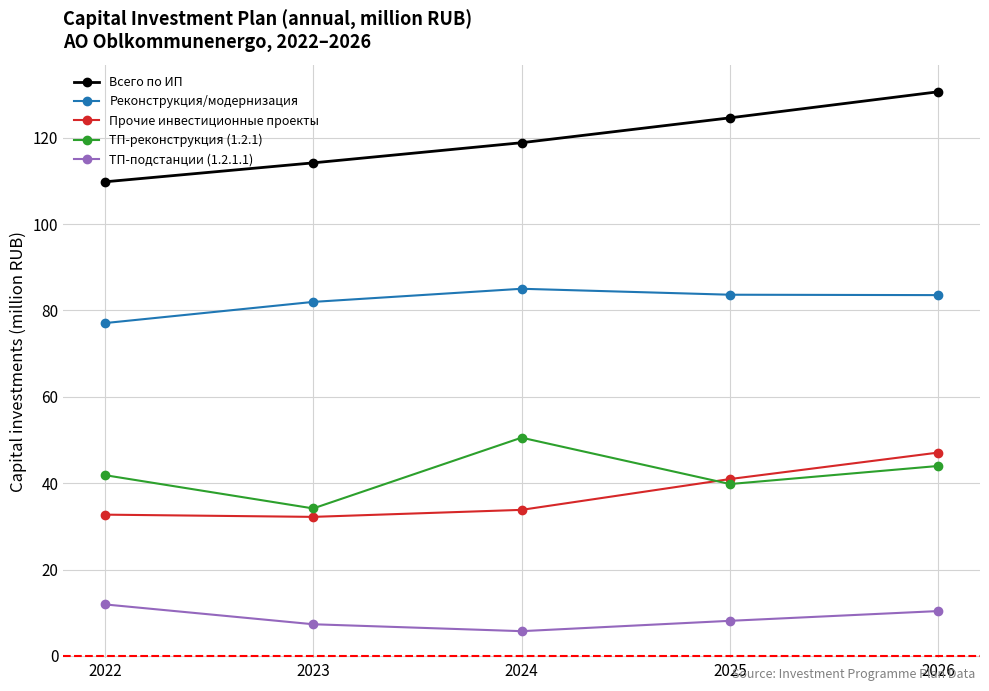

Is it true that Реконструкция/модернизация equals 82.0 at 2023?

True